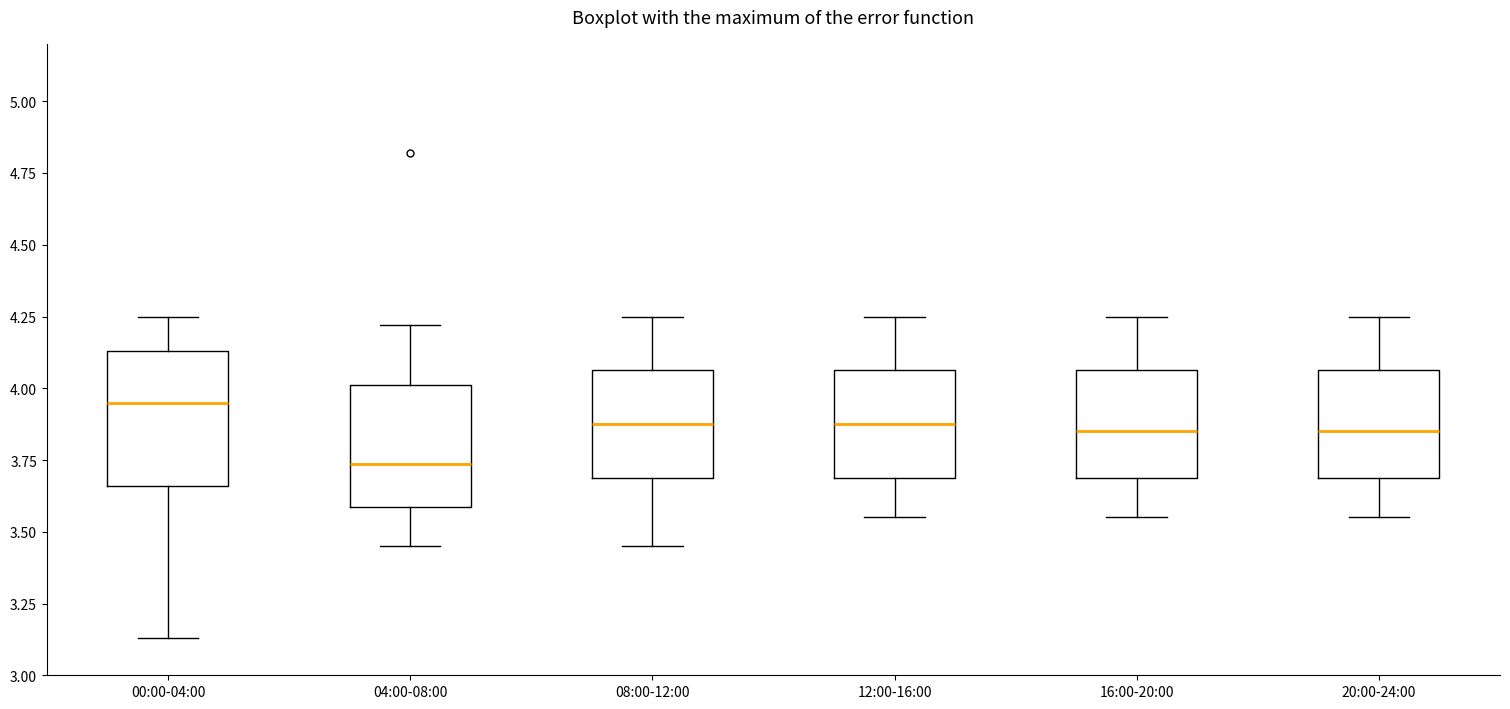

Reading left to right, transcribe this box plot: for each box, give where its median line is, the range the box spans, and where its two whiskers end, as read against the y-axis. The values are not printed on the chart, so give them approximately, as read against the axis.

00:00-04:00: median 3.95, box 3.65 to 4.15, whiskers 3.15 to 4.25
04:00-08:00: median 3.75, box 3.60 to 4.00, whiskers 3.45 to 4.20
08:00-12:00: median 3.90, box 3.70 to 4.05, whiskers 3.45 to 4.25
12:00-16:00: median 3.90, box 3.70 to 4.05, whiskers 3.55 to 4.25
16:00-20:00: median 3.85, box 3.70 to 4.05, whiskers 3.55 to 4.25
20:00-24:00: median 3.85, box 3.70 to 4.05, whiskers 3.55 to 4.25